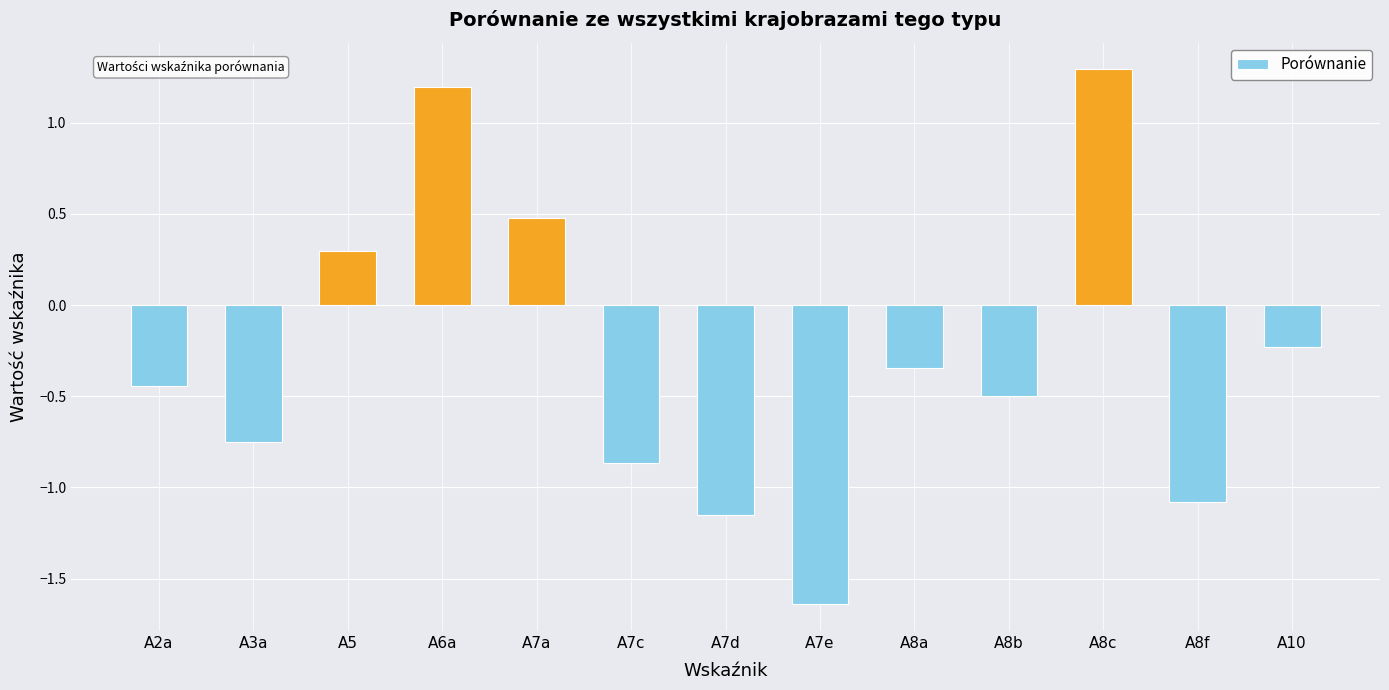

Rank the categories by value from highest to lowest.

A8c, A6a, A7a, A5, A10, A8a, A2a, A8b, A3a, A7c, A8f, A7d, A7e